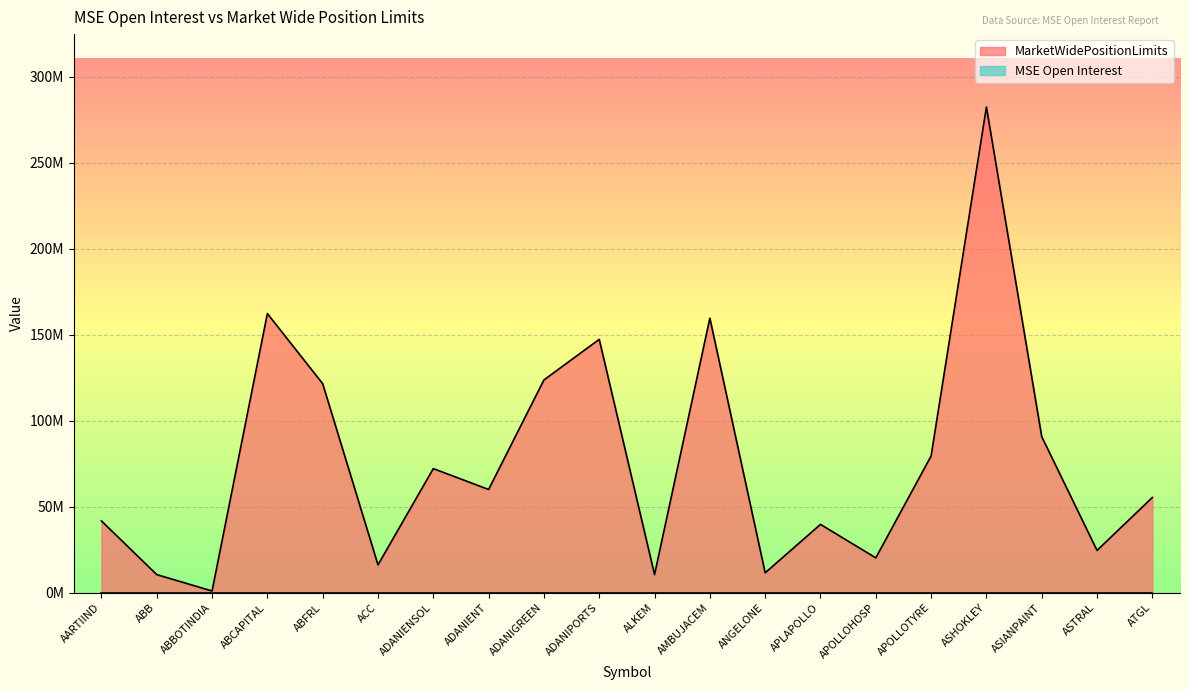

What is the change in value from ADANIPORTS to APOLLOTYRE?

-67785464